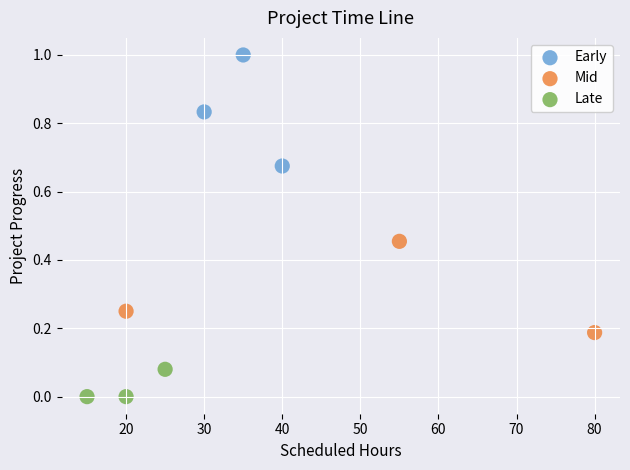

Which series contains the lowest Y value?

Late